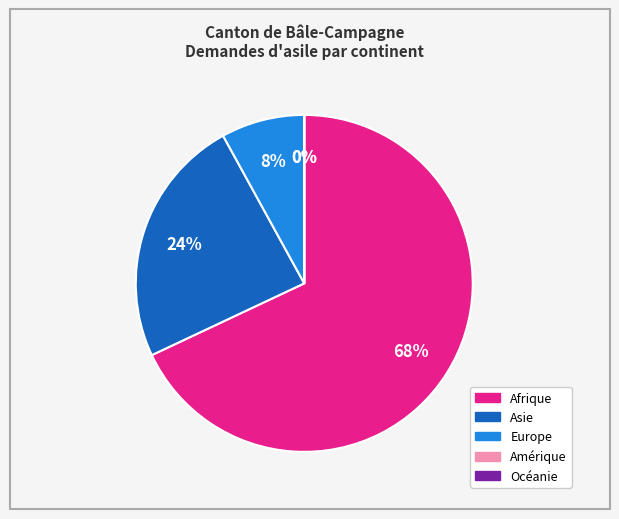

What is the ratio of the value at Asie to the value at Afrique?

0.4